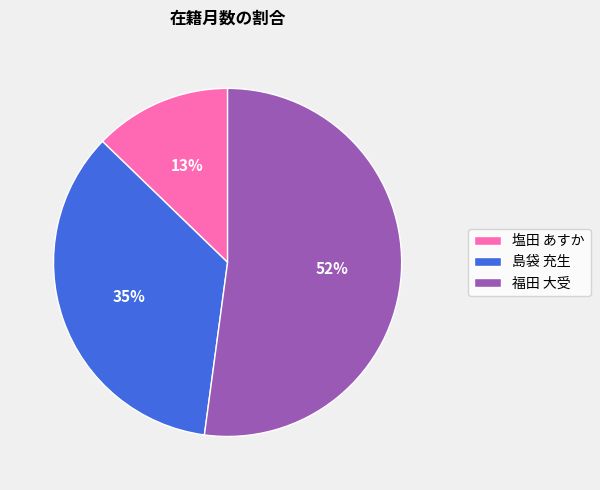

Count the number of slices in the pie.

3